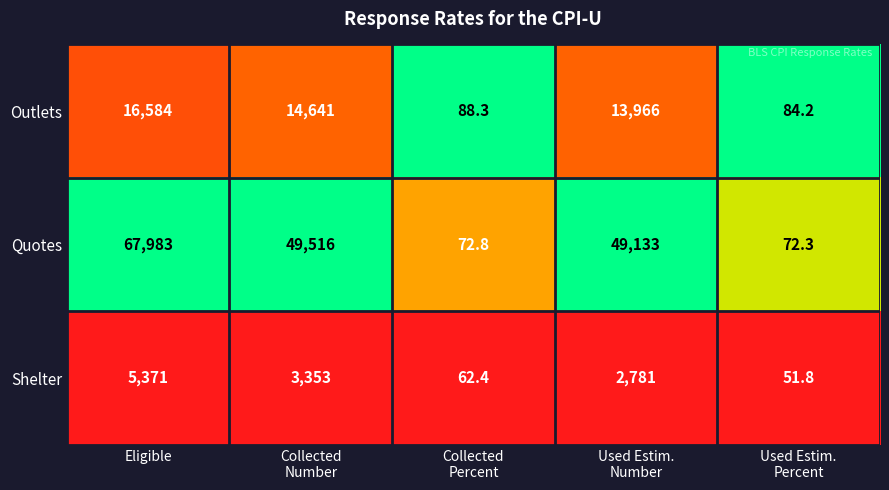

At which category is the sum across all series the highest?

Eligible